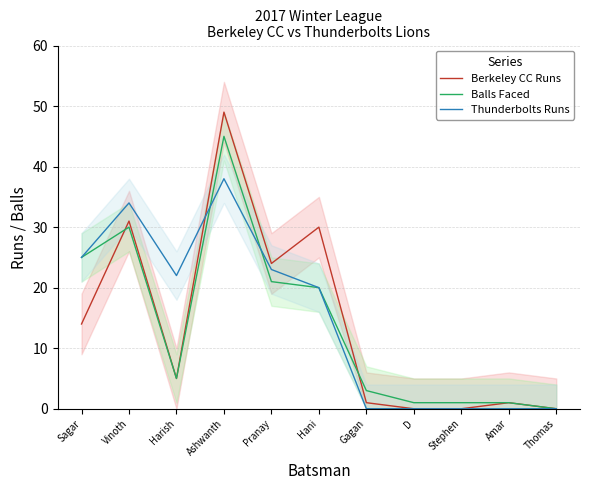

What is the label of the 5th point from the left?

Pranay